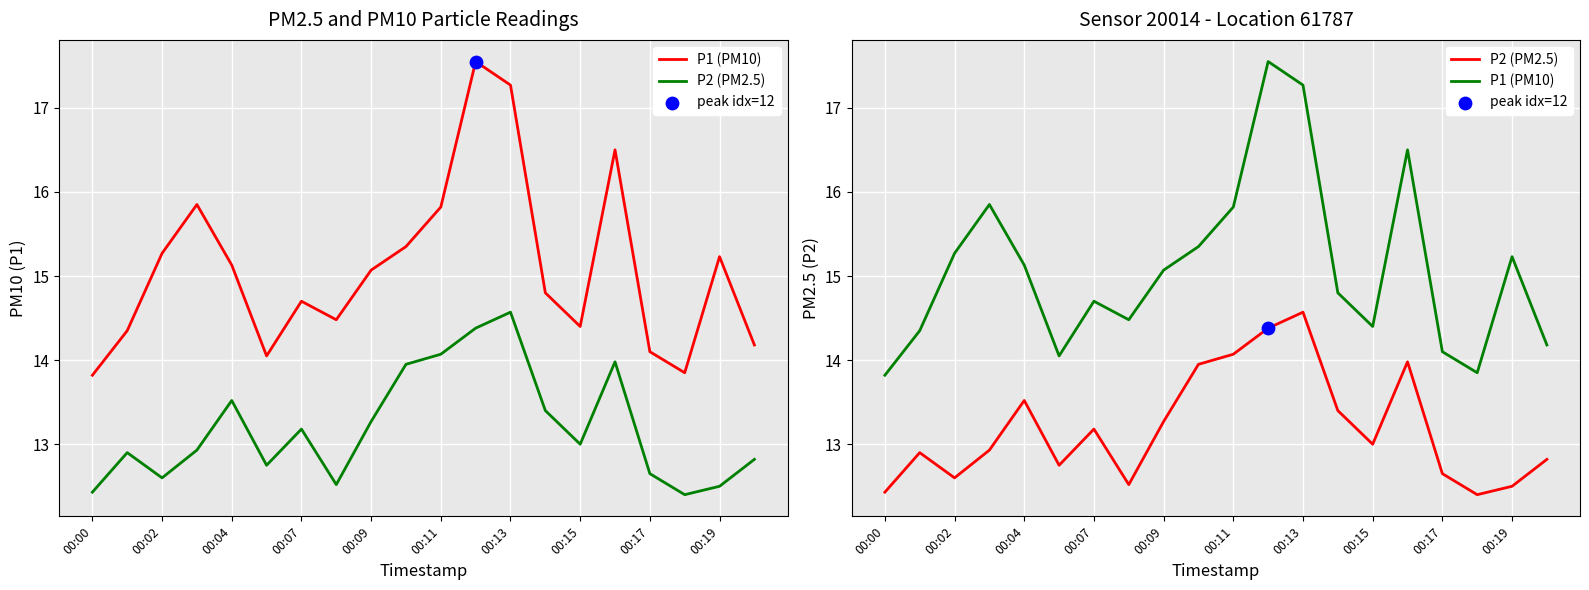

What are all the series names shown in the legend?

P1 (PM10), P2 (PM2.5)